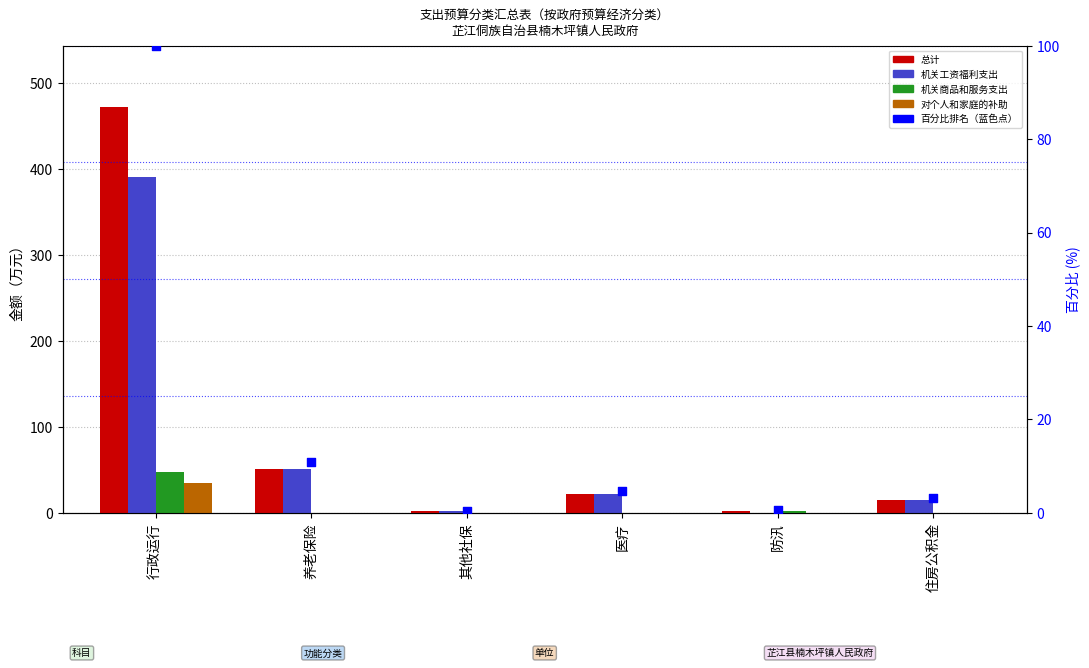

At which category is the sum across all series the highest?

行政运行